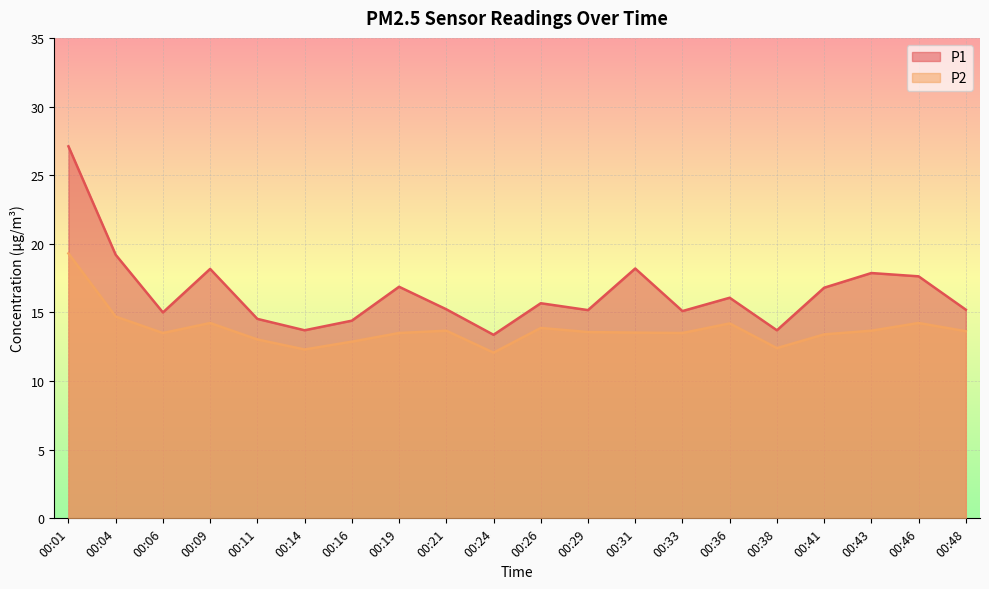

What is the sum of the P1 values at 00:46 and 00:33?

32.7